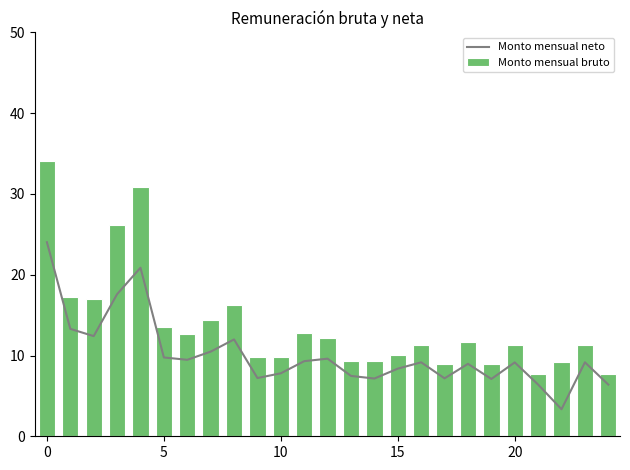

Is it true that Monto mensual neto equals 9.1 at 20?

True